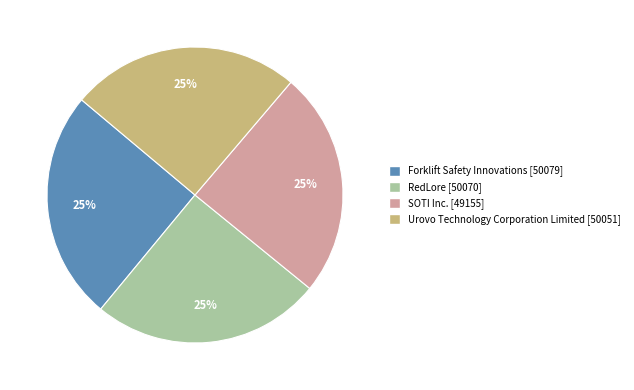

Is it true that Forklift Safety Innovations is 38% of the pie?

False